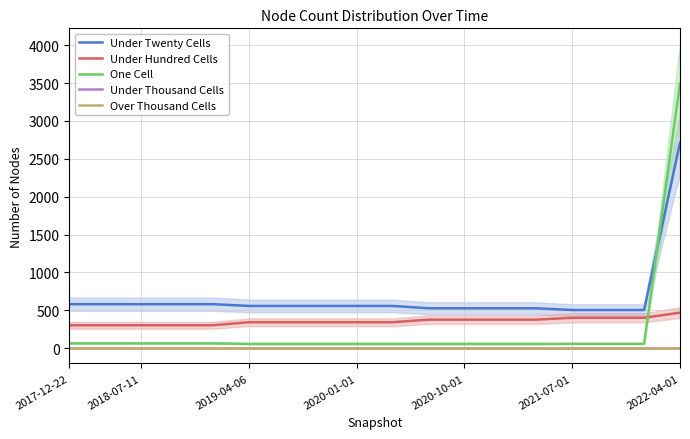

How many distinct data groups are displayed?

5